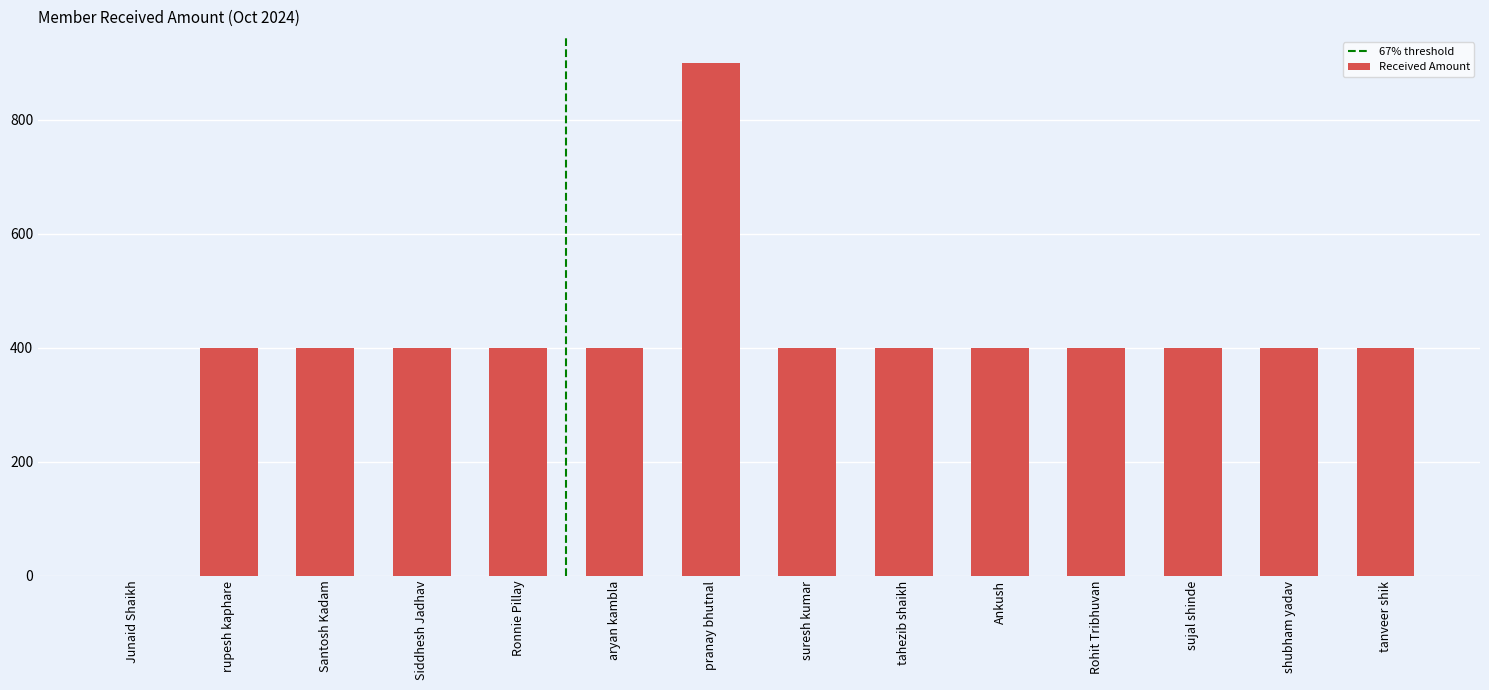

What is the maximum value shown in the chart?

900